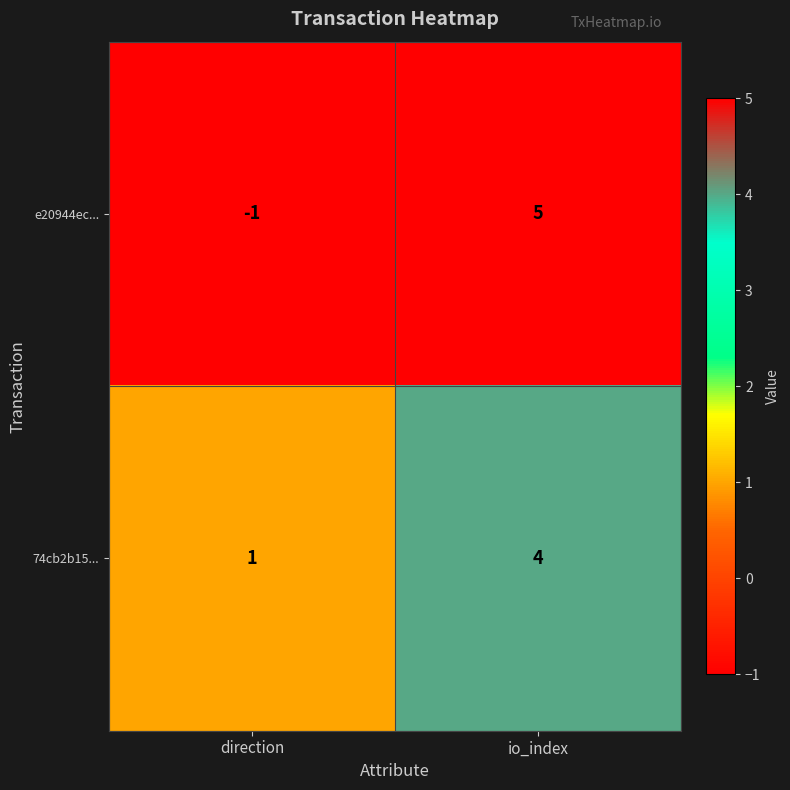

List the series in order of their overall mean, highest first.

74cb2b15..., e20944ec...